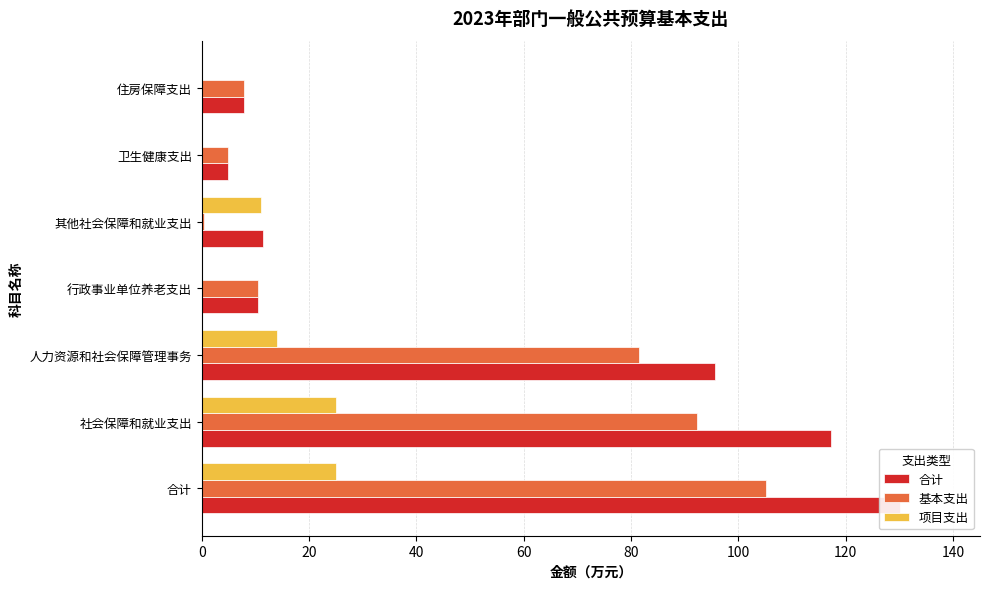

List the series in order of their overall mean, highest first.

合计, 基本支出, 项目支出